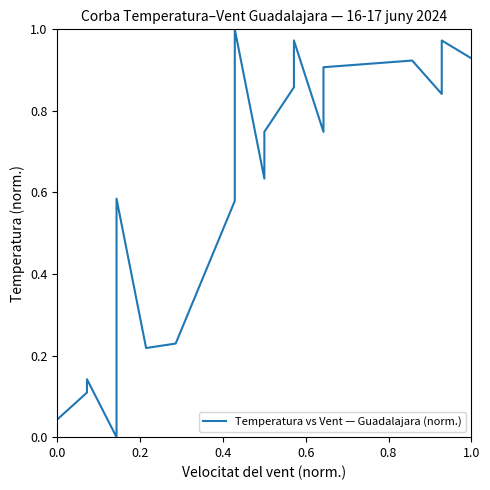

How many lines are shown in the chart?

1